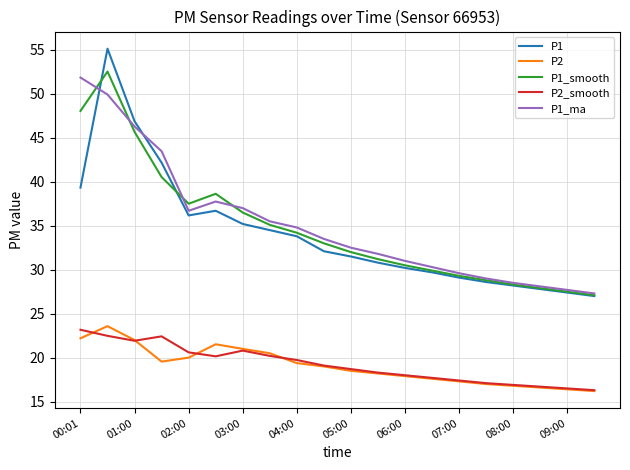

True or false: P2 and P1_ma intersect in this chart.

False